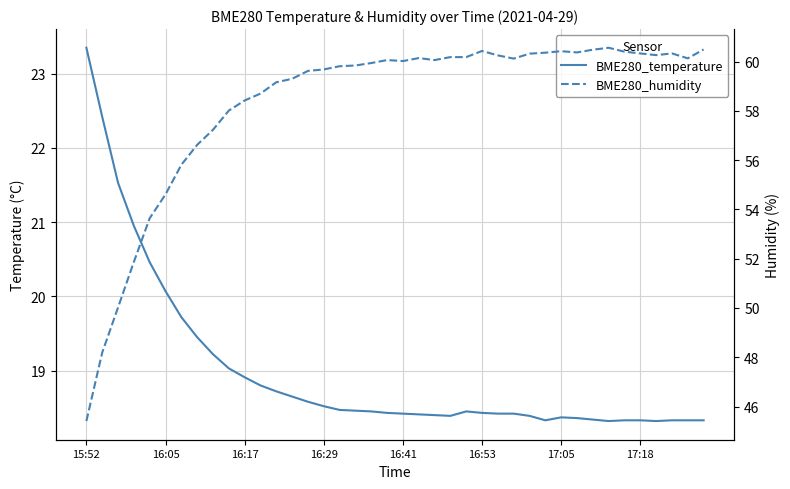

Is the value of BME280_humidity at 28 greater than the value of BME280_temperature at 23?

Yes